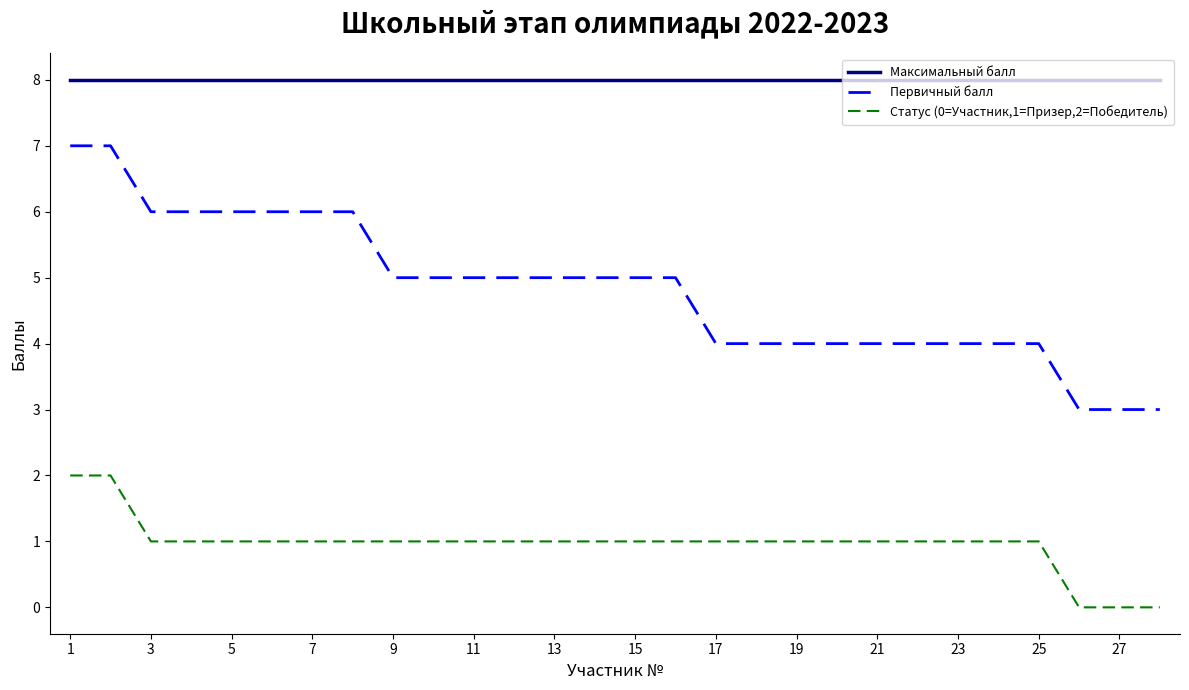

What is the maximum value shown in the chart?

8